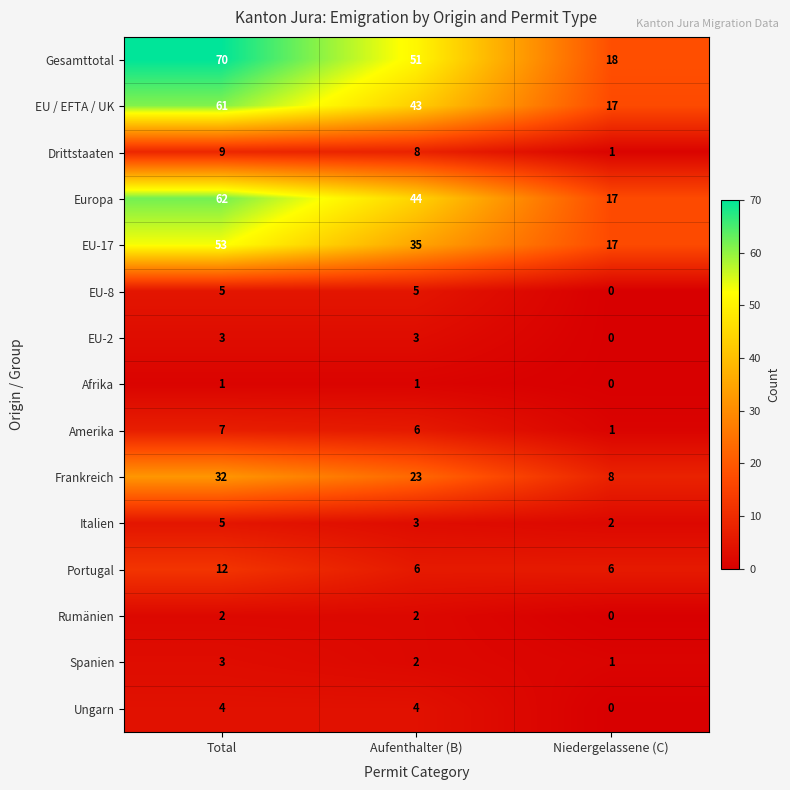

Count the Drittstaaten values in the range 1 to 9.

3